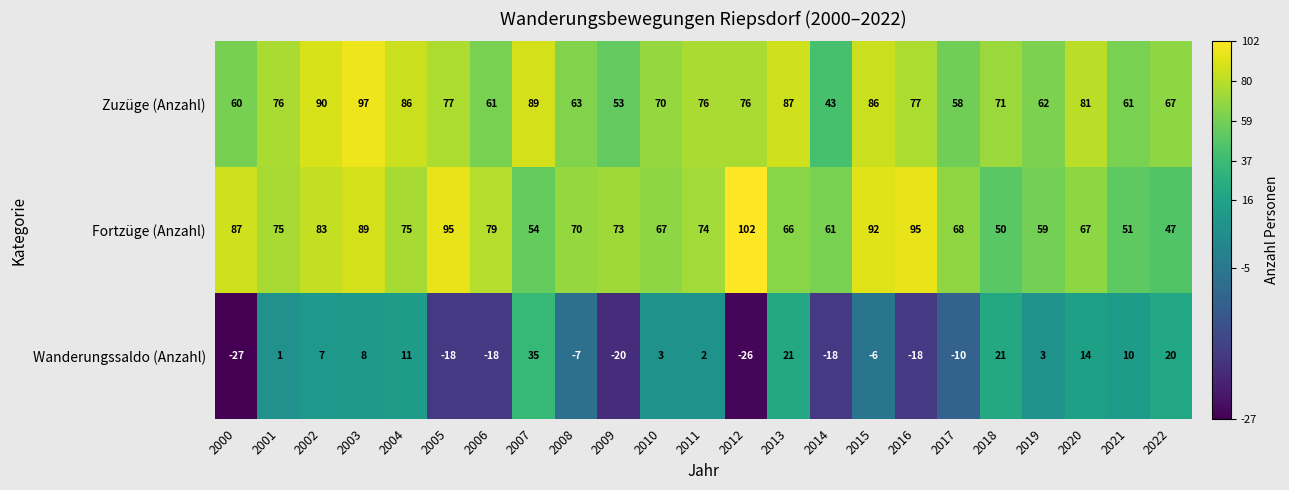

Which series has the largest total across all categories?

Fortzüge (Anzahl)